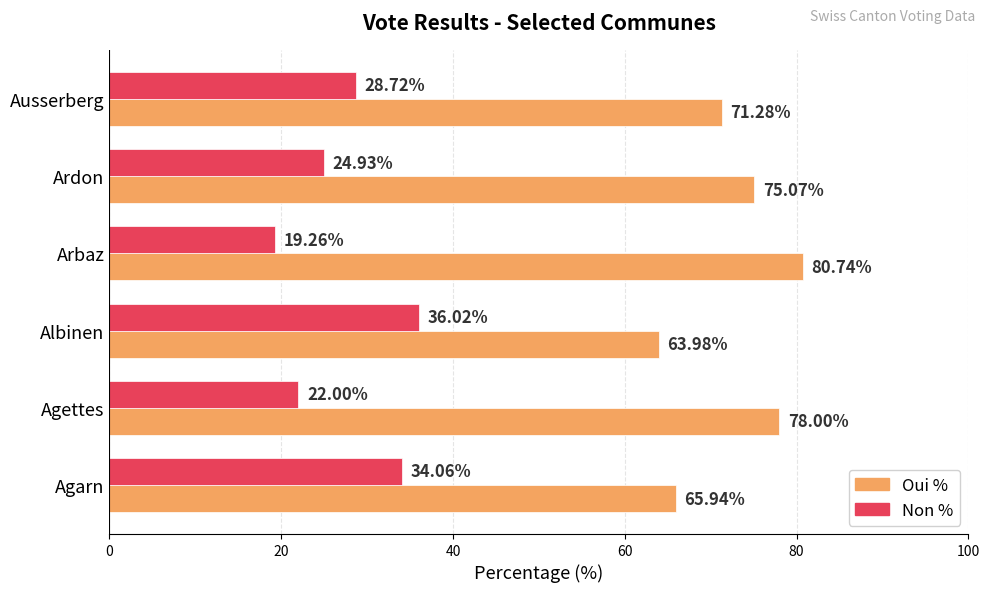

Which label corresponds to the smallest value in the chart?

Arbaz